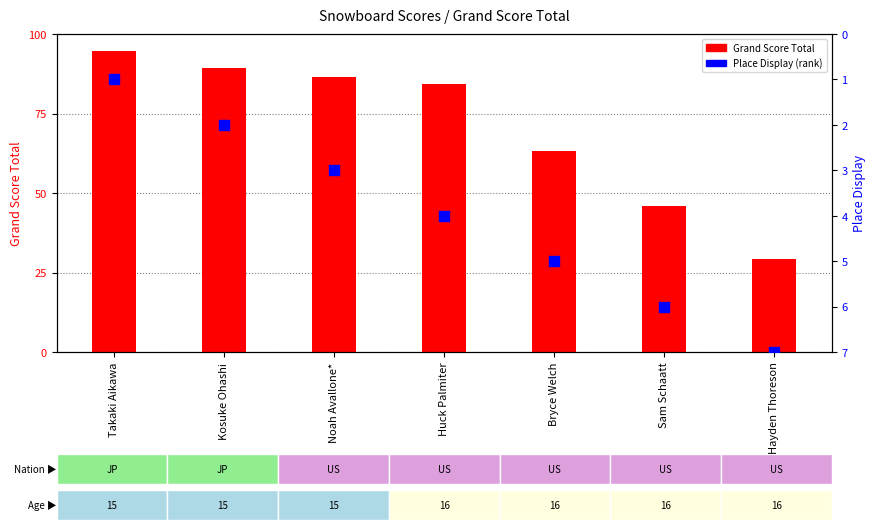

Which series has the widest spread of Y values?

Grand Score Total